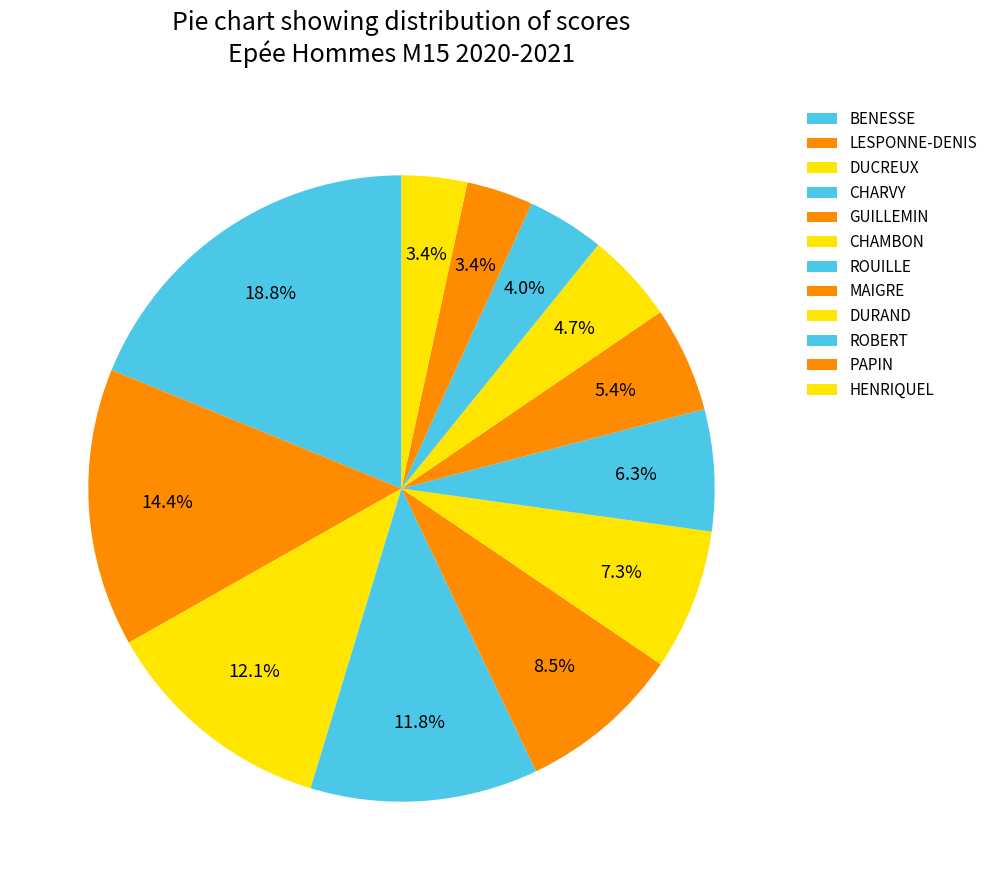

How many slices are in this pie chart?

12